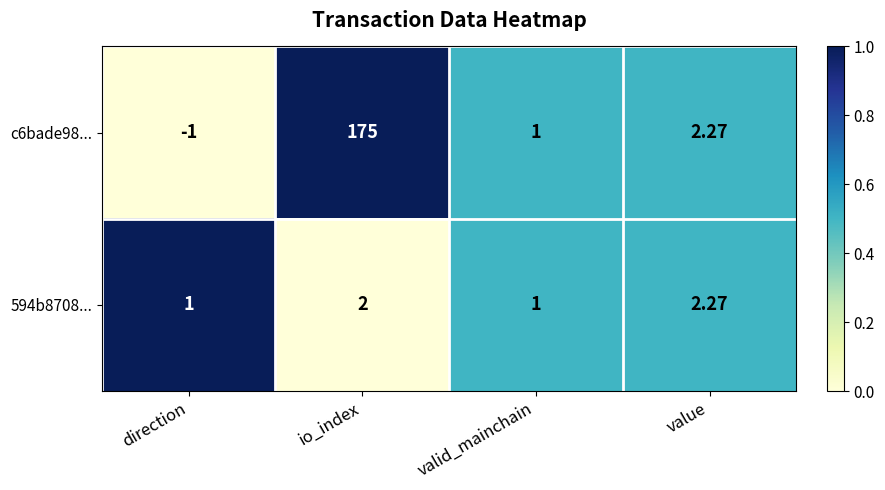

Is the value of 594b8708... at direction greater than the value of c6bade98... at direction?

Yes